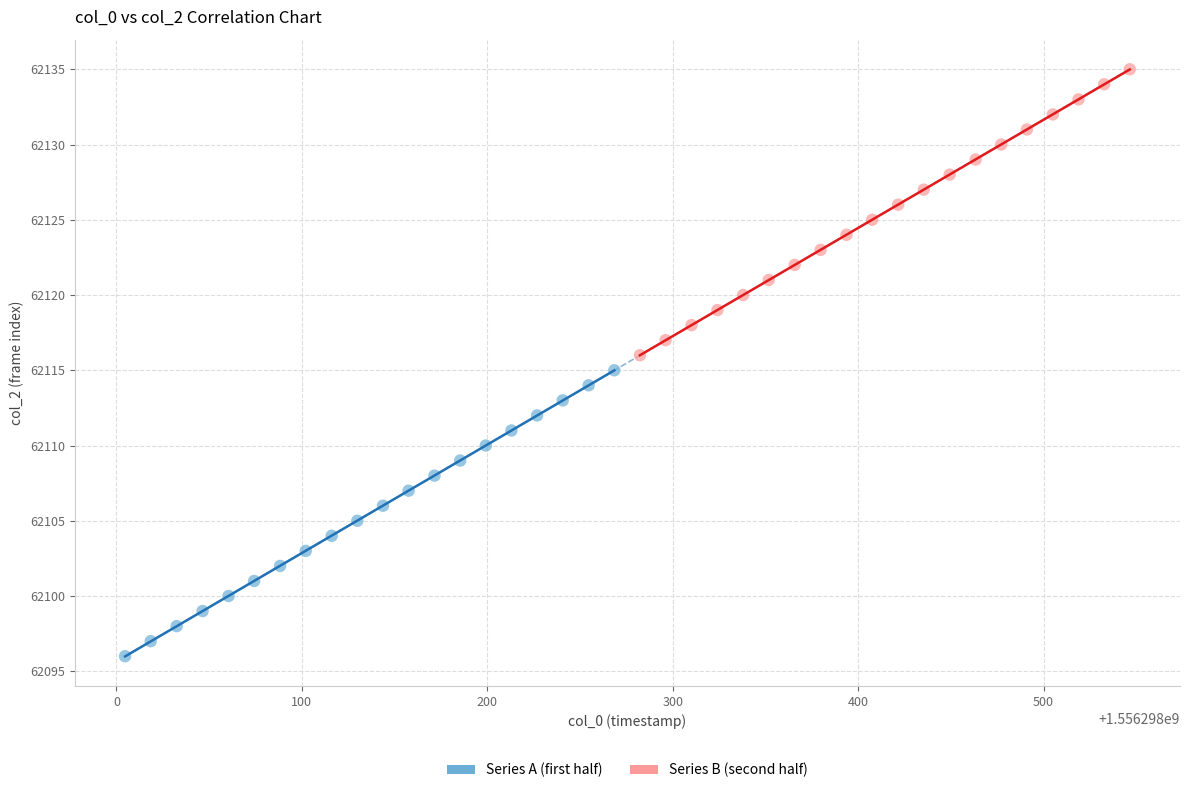

Which series reaches the maximum Y coordinate?

Series B (second half)